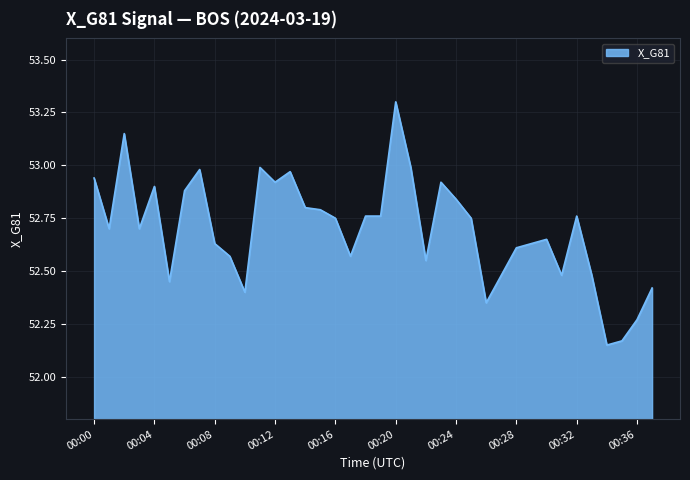

At which label is the value closest to 52?

00:34